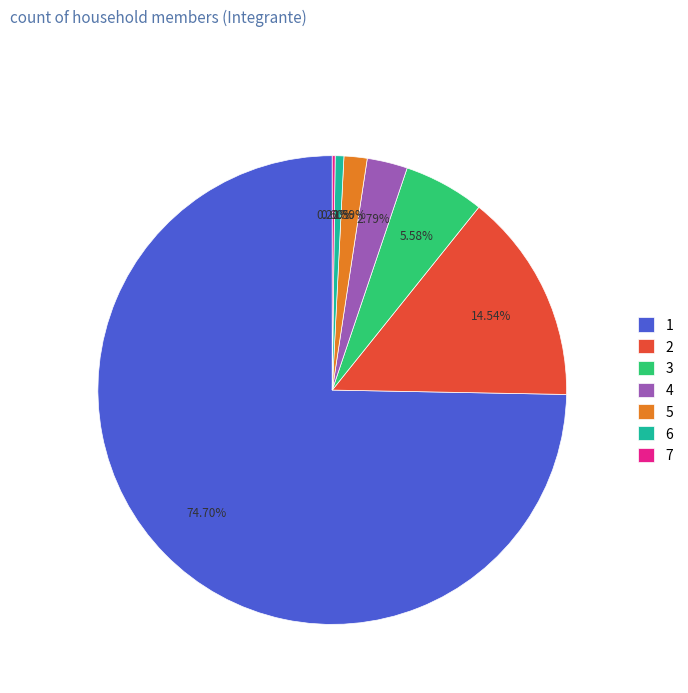

Which slice represents more than half of the pie?

1